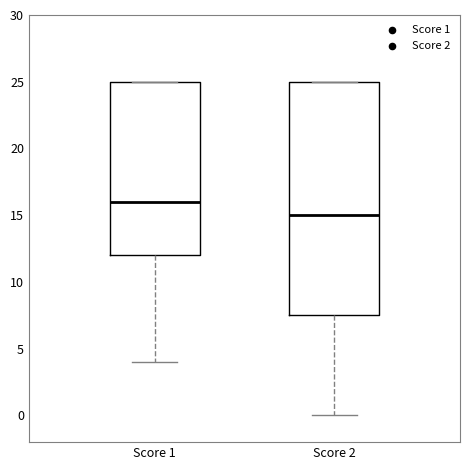

Which box has the highest median line?

Score 1